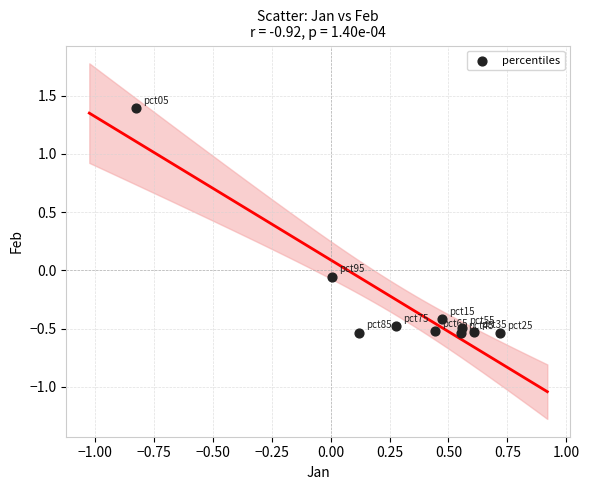

What is the average X value?

0.3